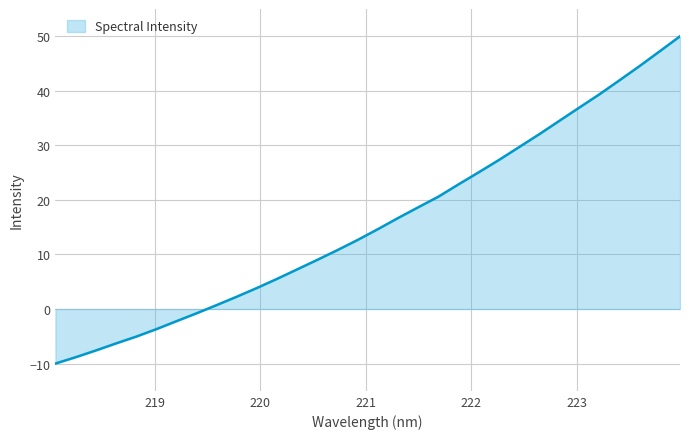

Reading right to left, transcribe all the data shown in this chart.

50.0	47.3	44.6	42.0	39.4	36.9	34.5	32.0	29.7	27.3	25.1	22.9	20.6	18.7	16.7	14.6	12.7	10.8	9.0	7.3	5.5	3.9	2.3	0.7	-0.8	-2.2	-3.7	-5.1	-6.3	-7.6	-8.8	-10.0